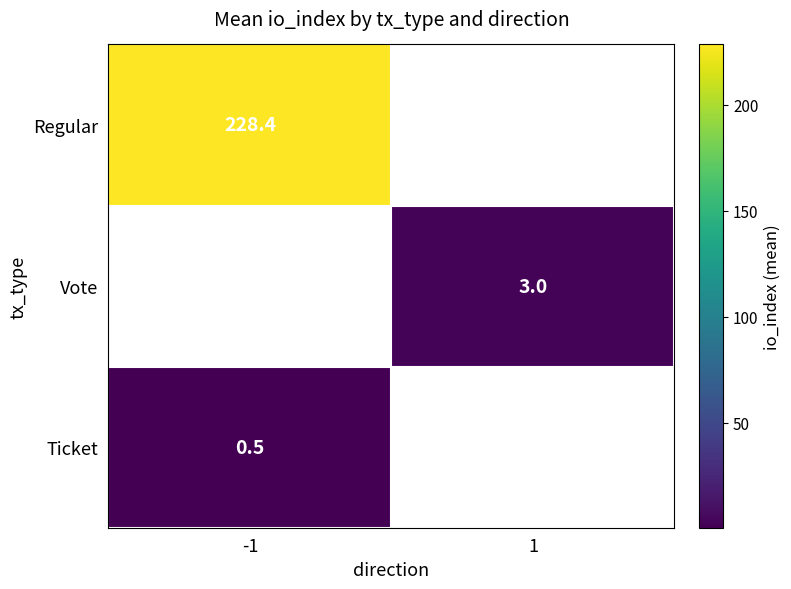

Is the value of Regular at -1 greater than the value of Vote at 1?

Yes